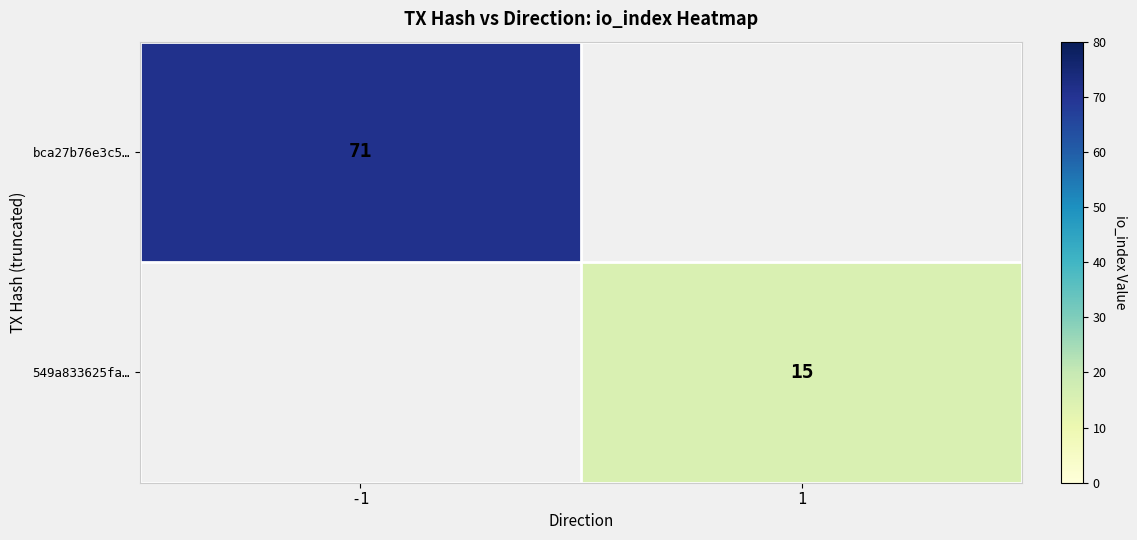

How many data points does each series have?

2